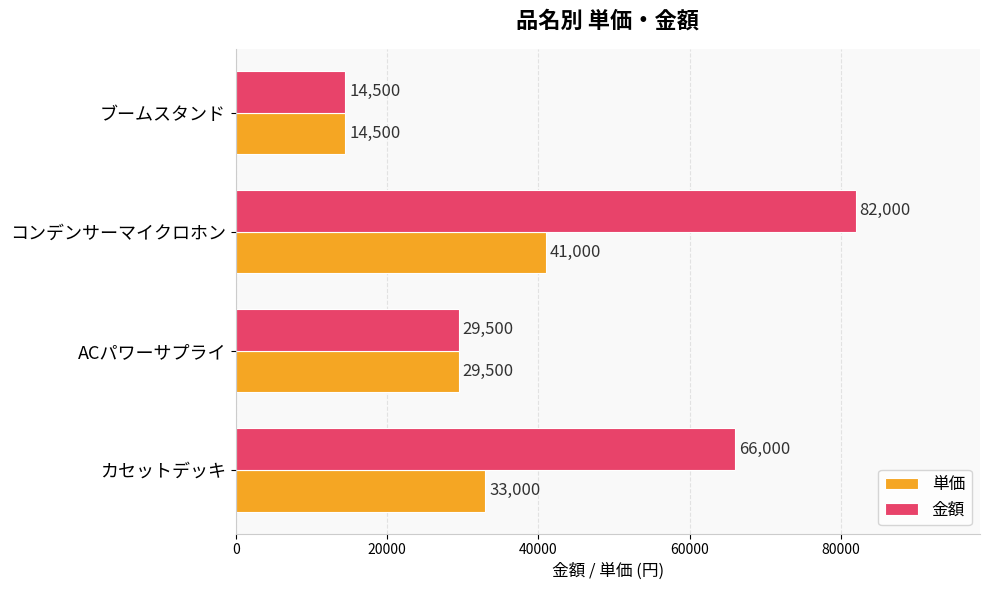

Which category has the highest value in the 金額 series?

コンデンサーマイクロホン